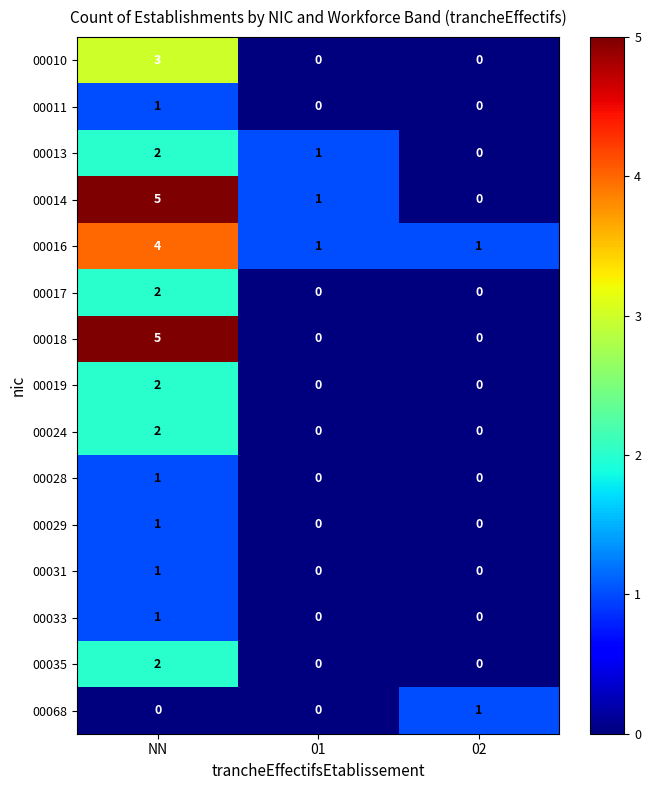

What is the spread (max minus min) of values at NN?

5